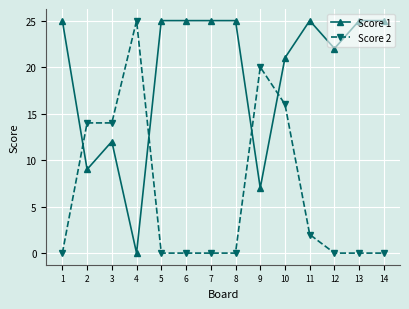

What is the value of the Score 1 point at the 11th from the left?

25